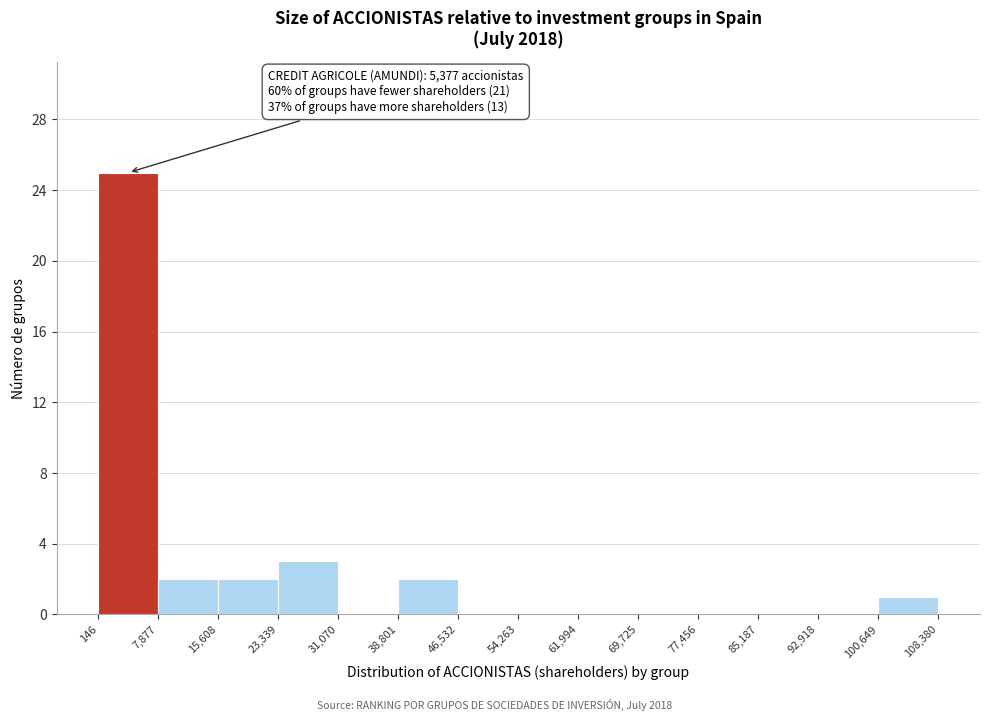

Which range on the x-axis has the tallest bar?

146 to 7,877